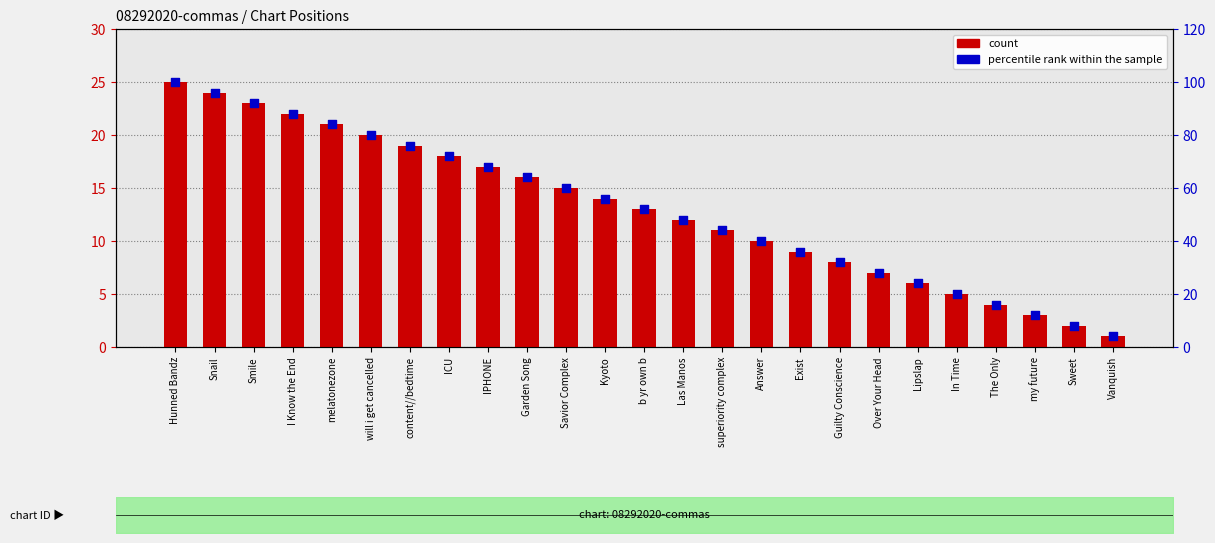

Which series contains the lowest Y value?

count